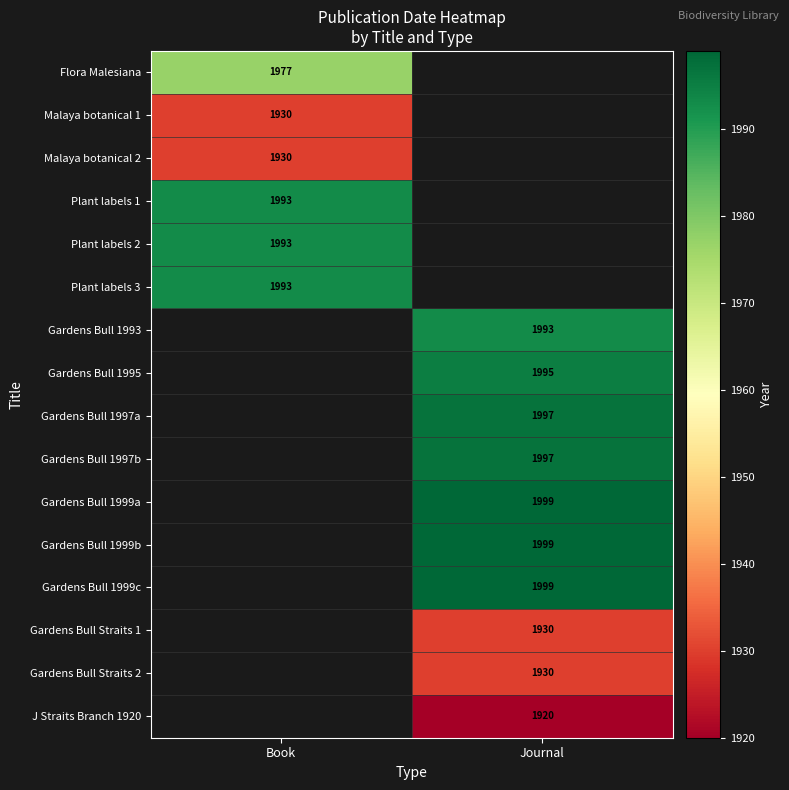

The Gardens Bull 1999c series shows 1999 at Journal. True or false?

True